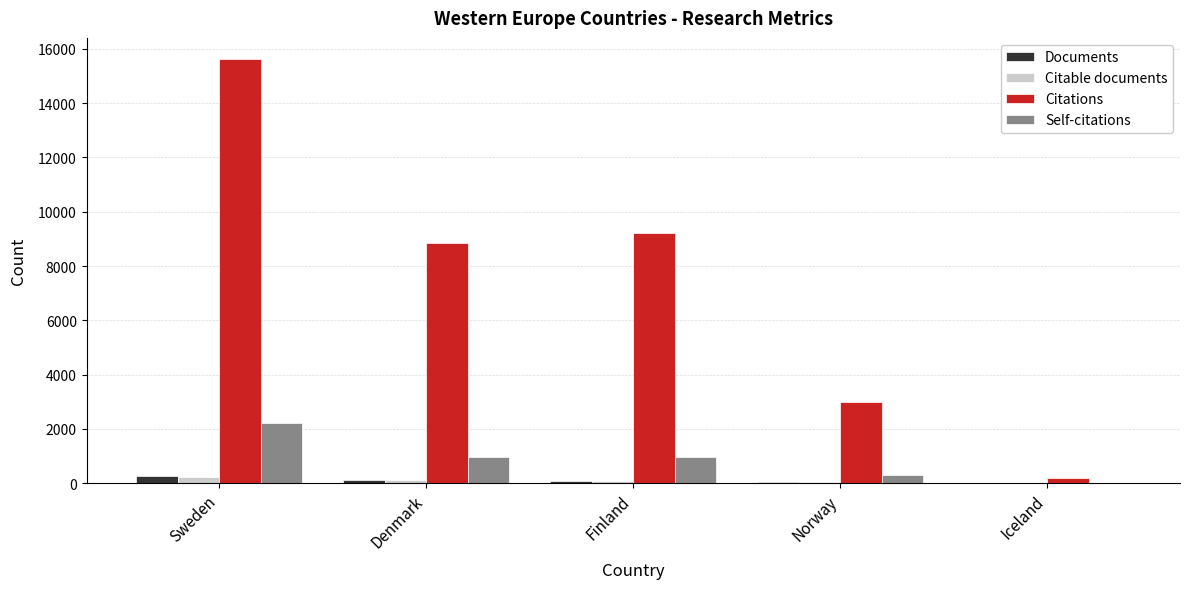

Which series has the largest total across all categories?

Citations